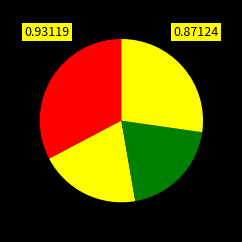

How many slices are in this pie chart?

4